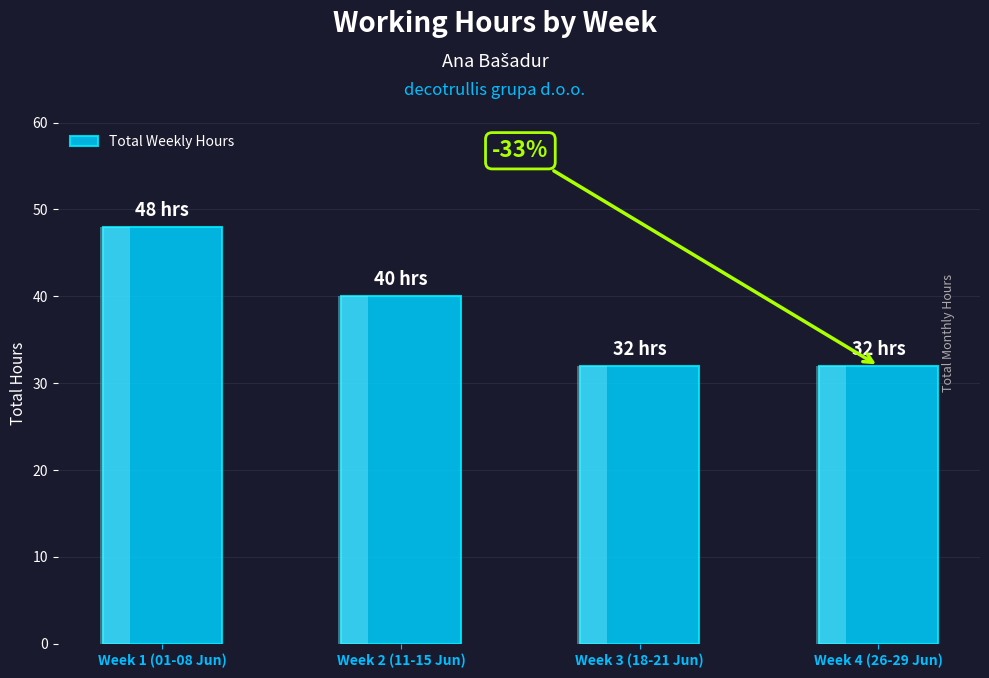

What position from the right is Week 4 (26-29 Jun)?

1